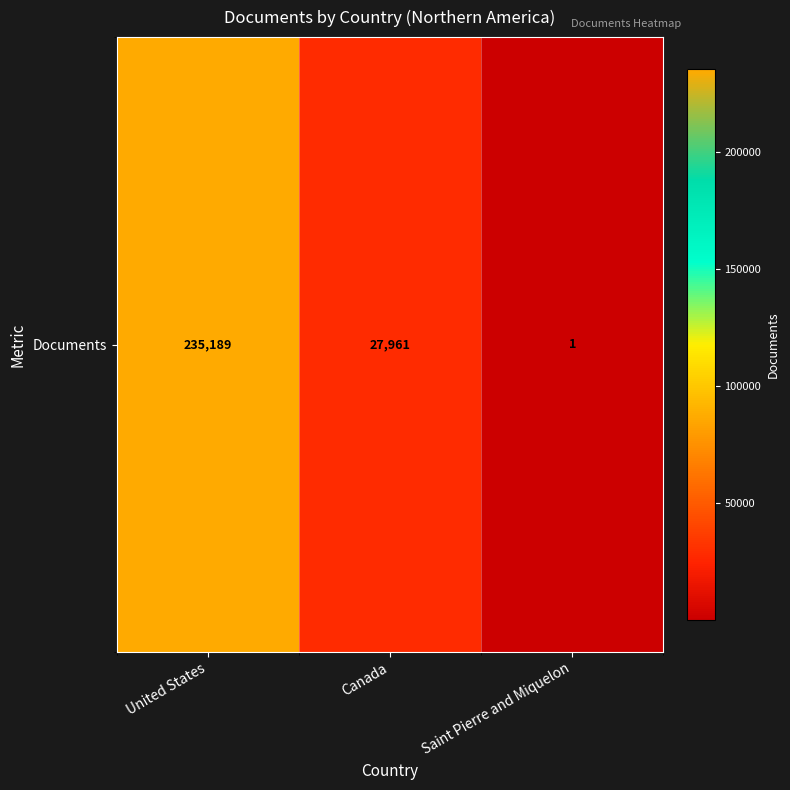

Rank the categories by value from highest to lowest.

United States, Canada, Saint Pierre and Miquelon